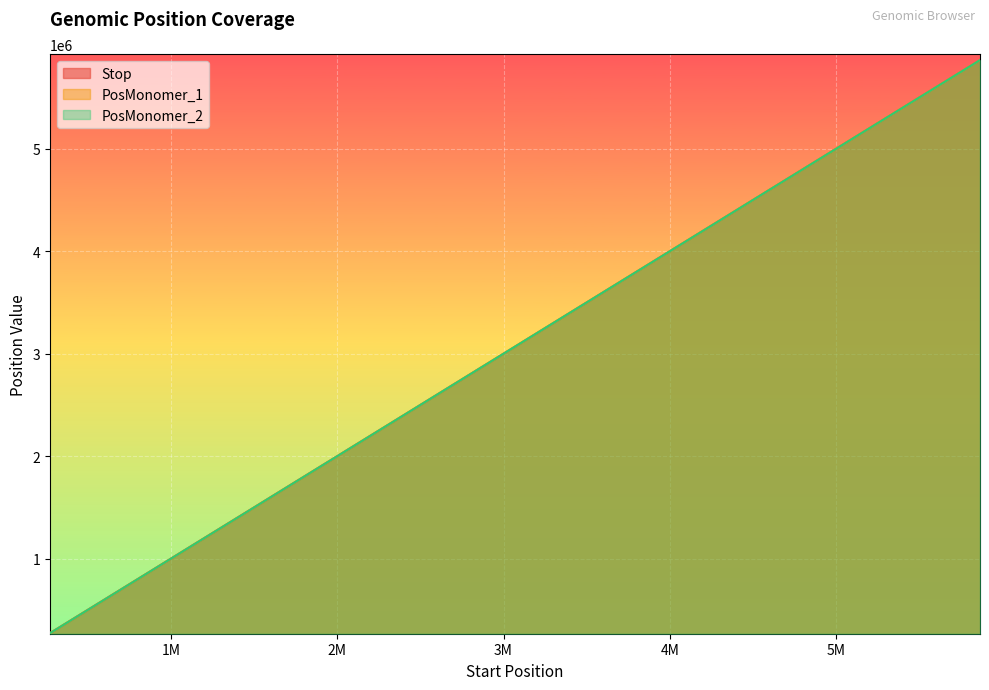

What are all the series names shown in the legend?

Stop, PosMonomer_1, PosMonomer_2